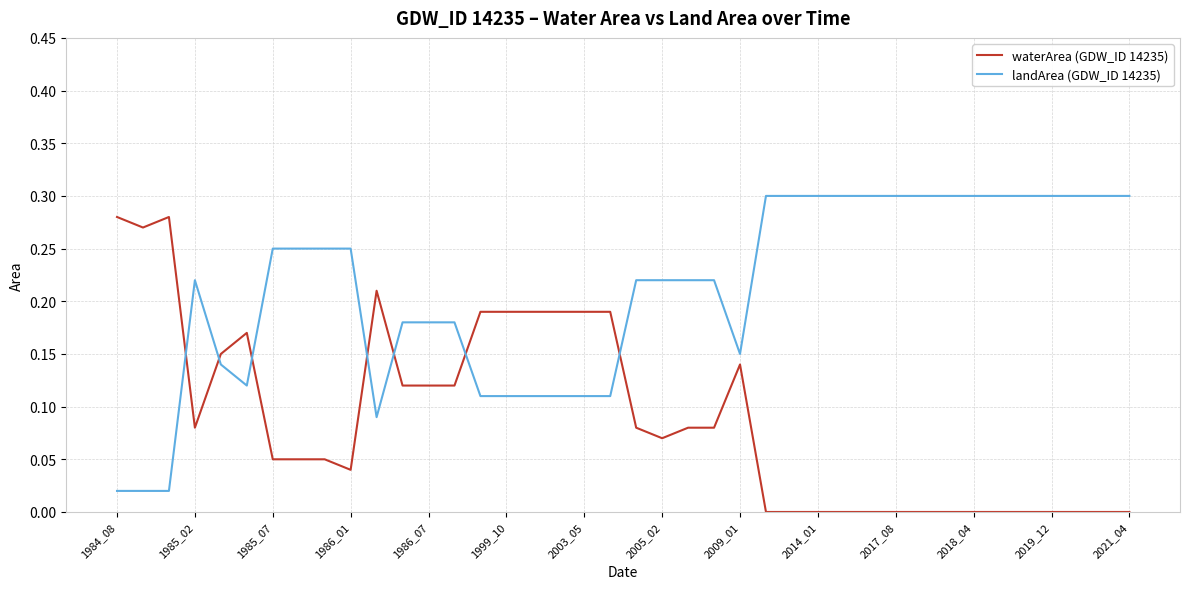

How many series are shown in this chart?

2